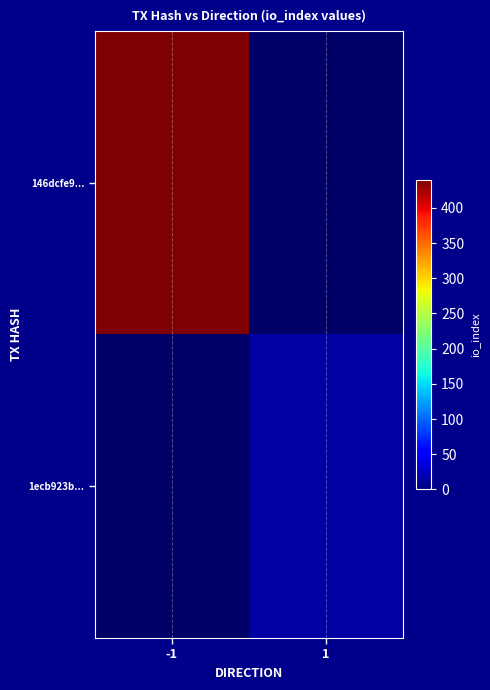

How many positive values does the 146dcfe9... series have?

1